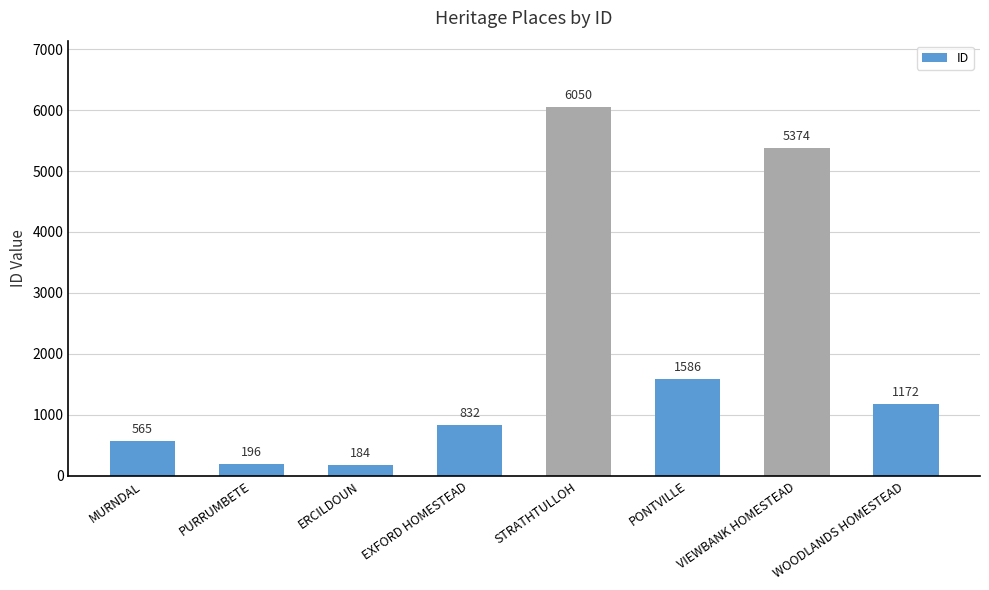

What is the ratio of the value at PONTVILLE to the value at STRATHTULLOH?

0.3